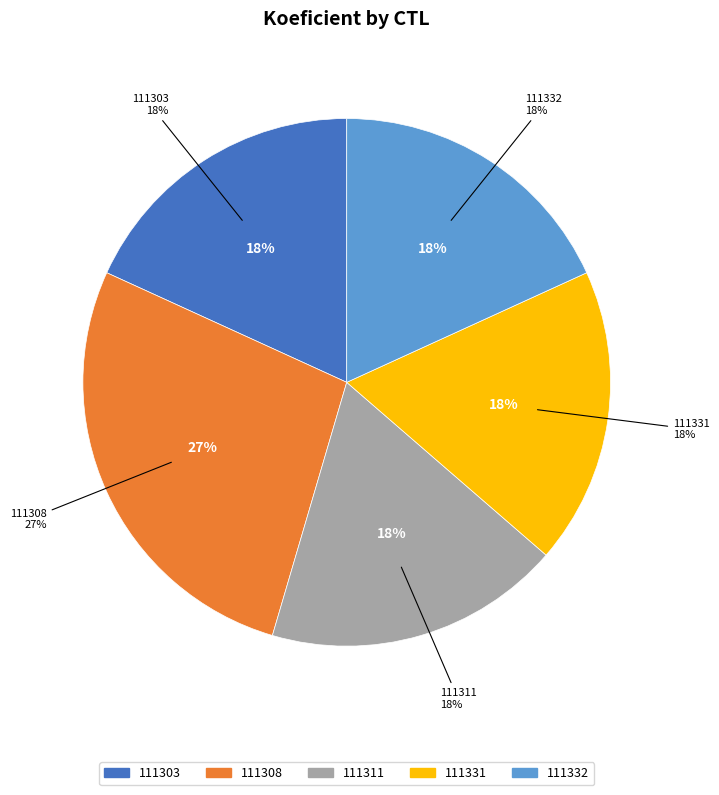

Which category has the biggest portion of the pie?

111308